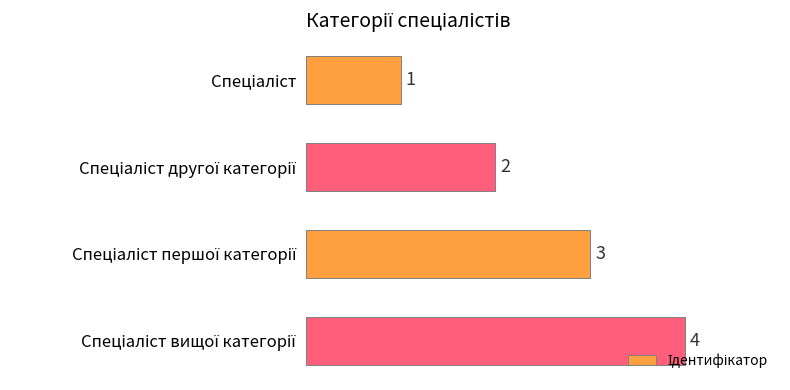

What is the difference between the maximum and minimum values?

3